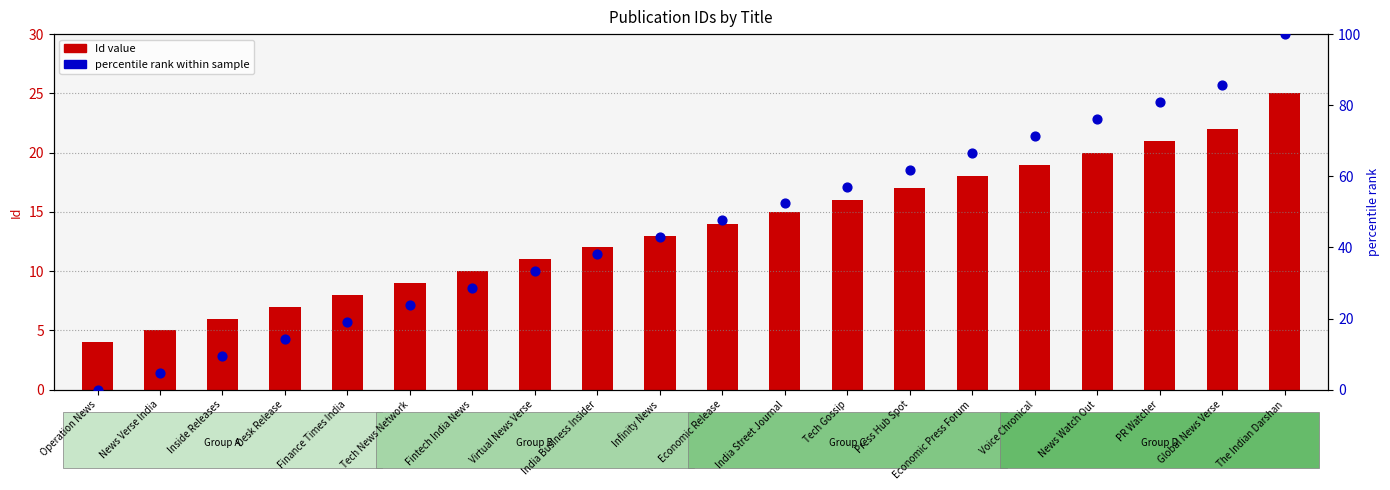

Which series contains the lowest Y value?

percentile rank within sample